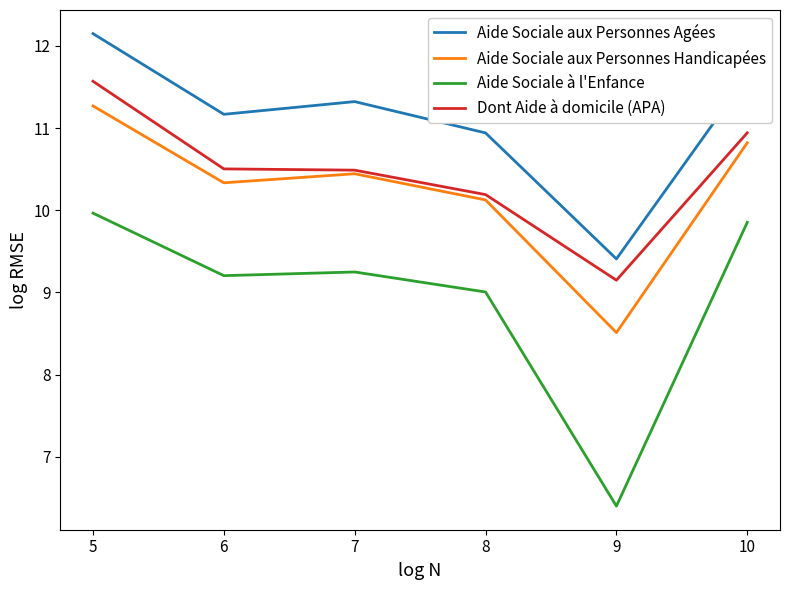

What is the spread (max minus min) of values at 8?

1.9